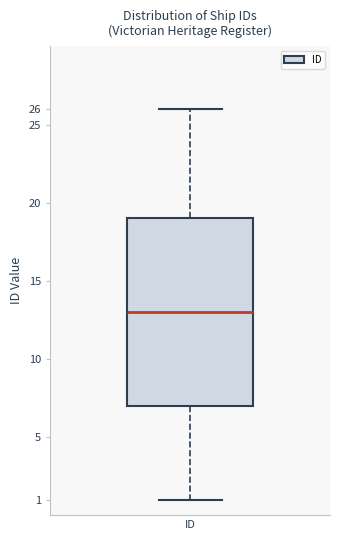

Transcribe this box plot: give where the median line is, the range the box spans, and where the two whiskers end, as read against the y-axis. The values are not printed on the chart, so give them approximately, as read against the axis.

median 13, box 7 to 19, whiskers 1 to 26